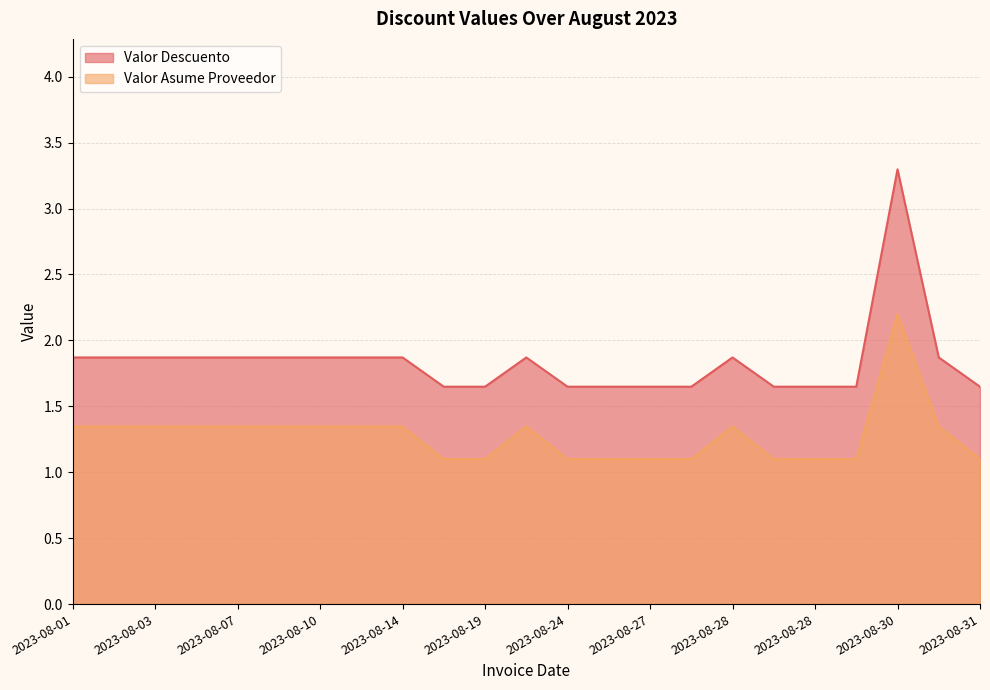

What is the sum of all Valor Descuento values?

42.2